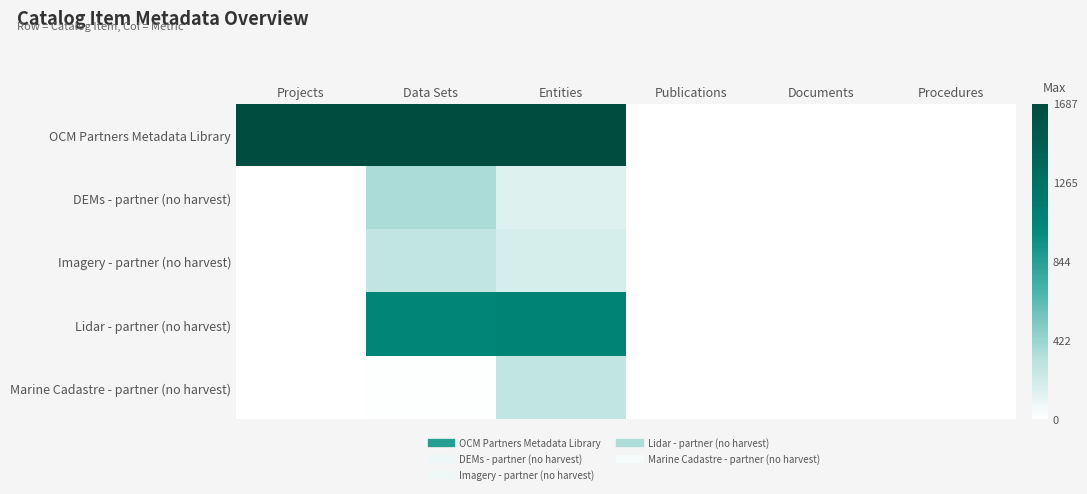

What is the difference between the highest and lowest values at Data Sets?

1.0